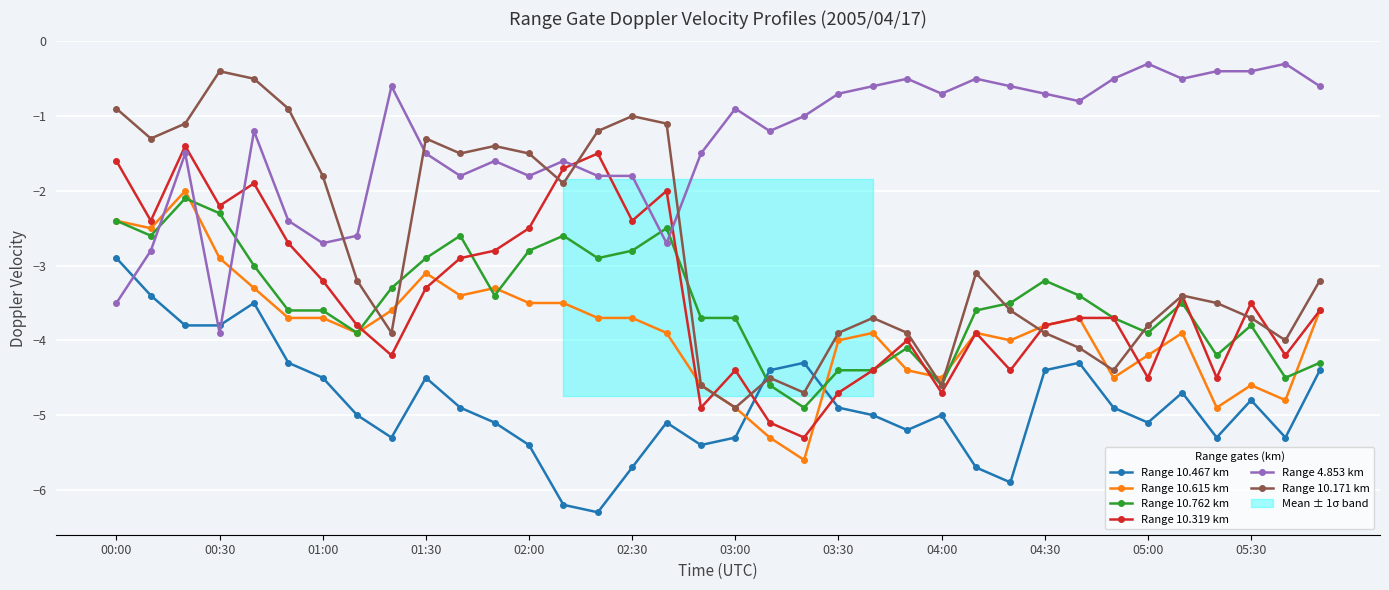

Which series has the widest spread of values?

Range 10.171 km